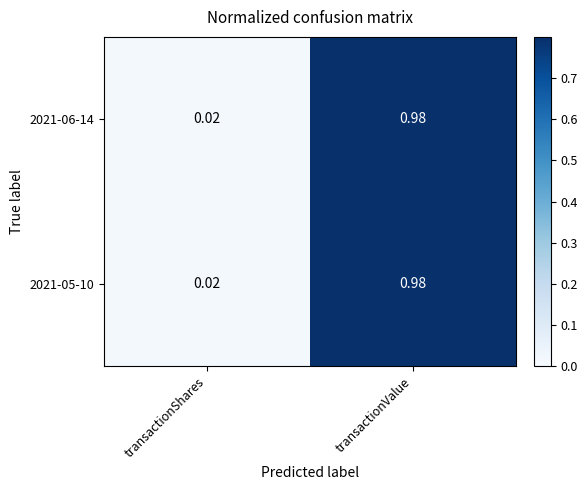

At which label is 2021-06-14 closest to 0?

transactionShares